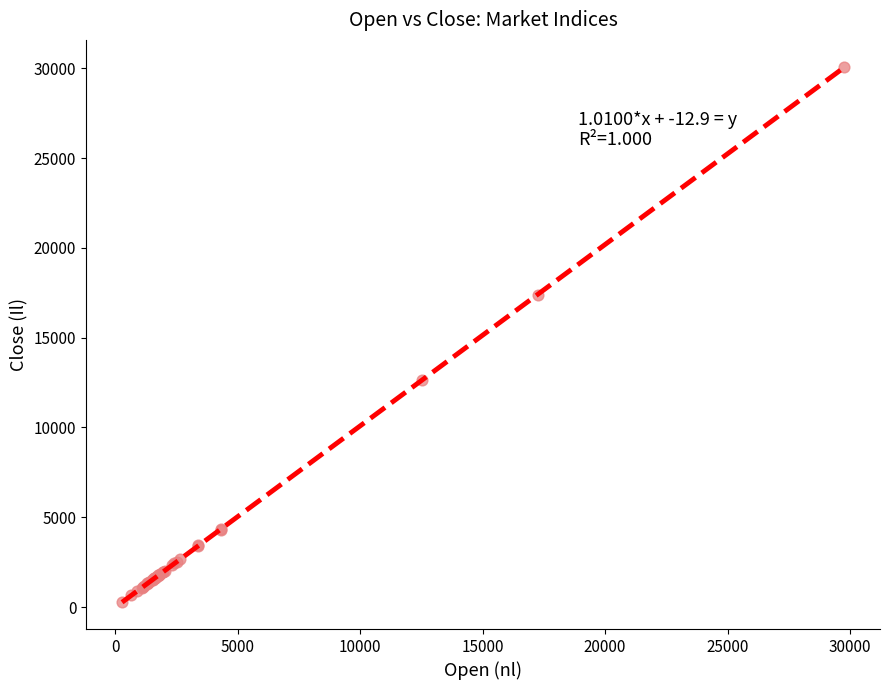

What Y value in the scatter plot is closest to 15182?

17353.3